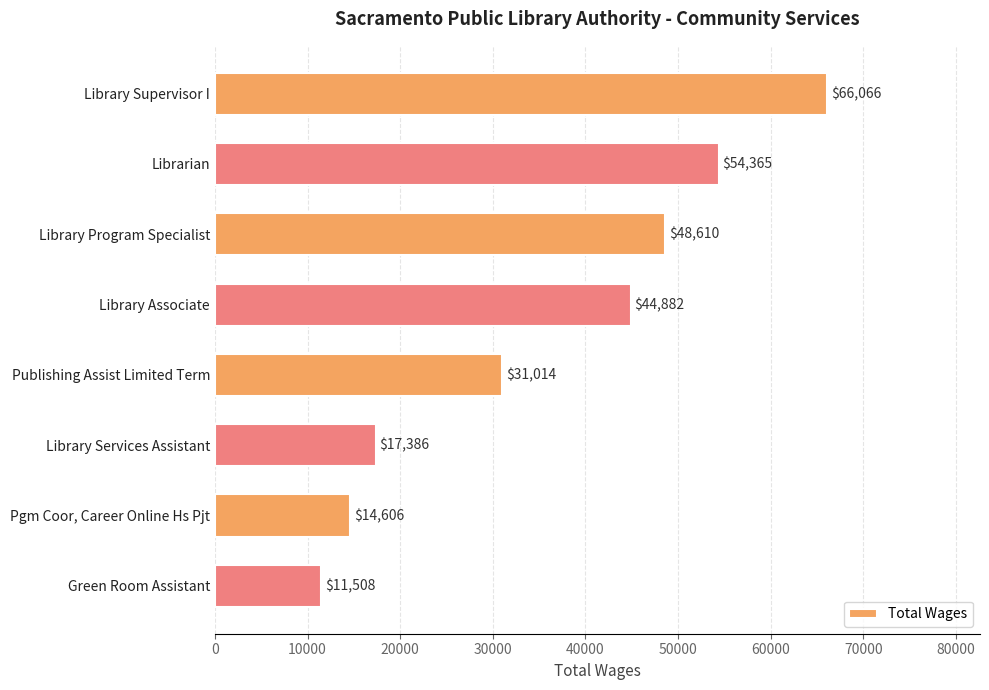

Read the value at Green Room Assistant, to the nearest 10.

11510